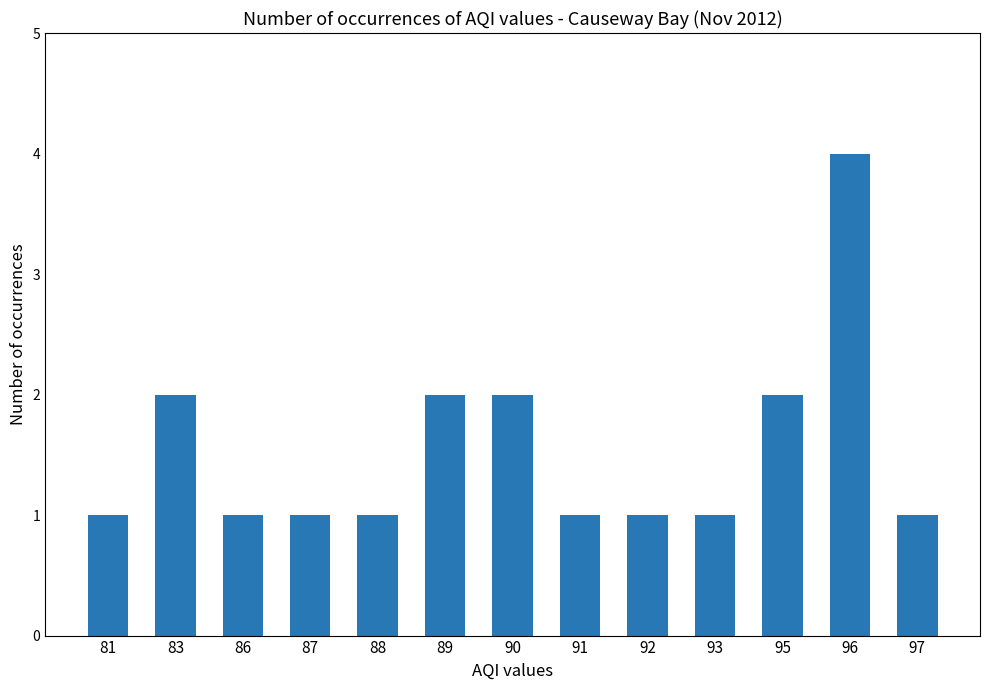

What is the value of the 12th bar from the left?

4